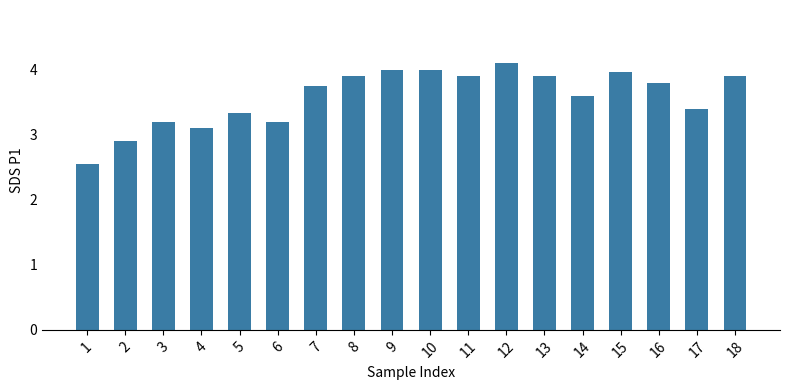

Which category has the lowest value across all series?

1